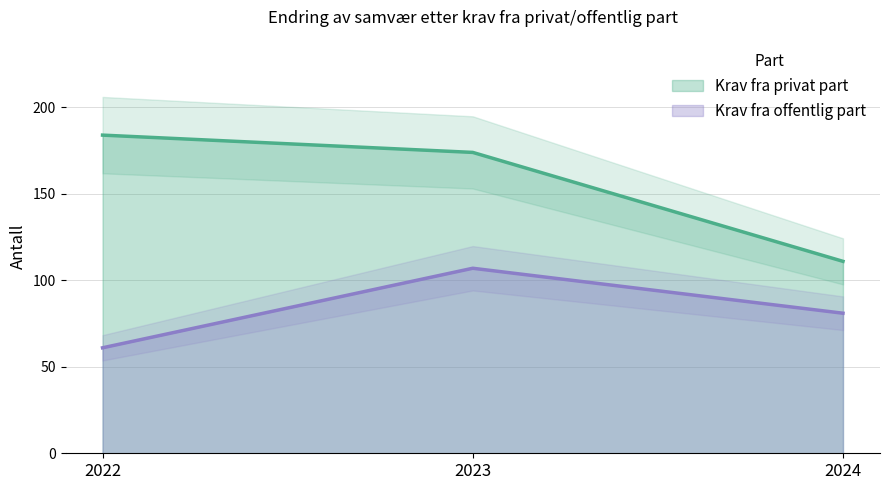

Rank the series by their maximum value, from highest to lowest.

Krav fra privat part, Krav fra offentlig part